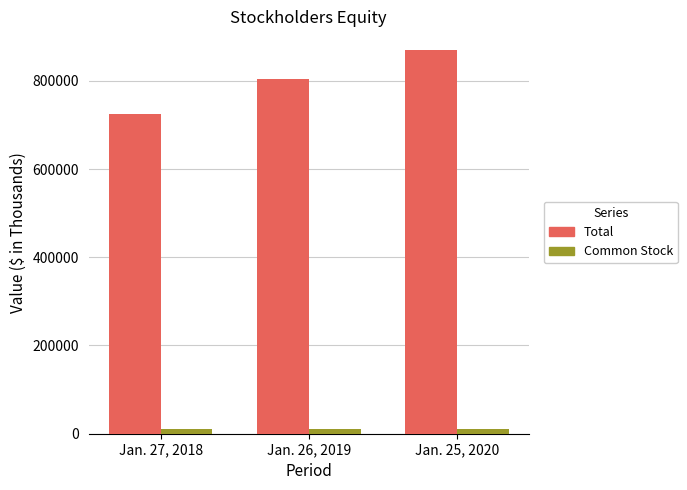

Count the number of data series in this chart.

2